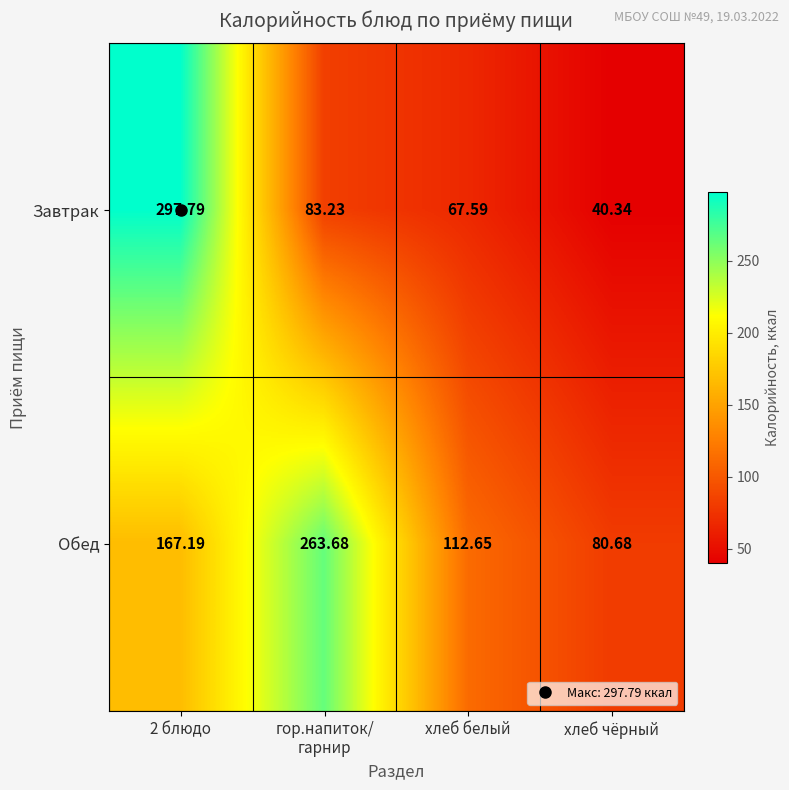

List the series in order of their peak value, lowest first.

Обед, Завтрак